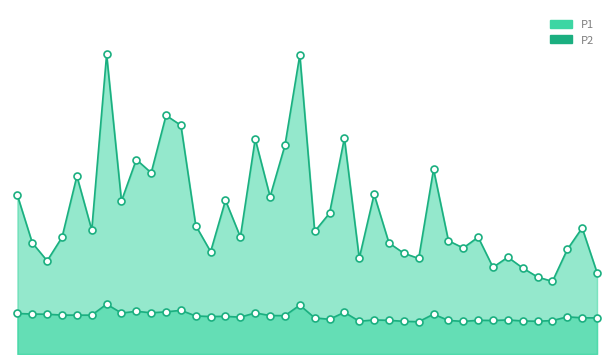

How many data points in P1 are less than 44?

19